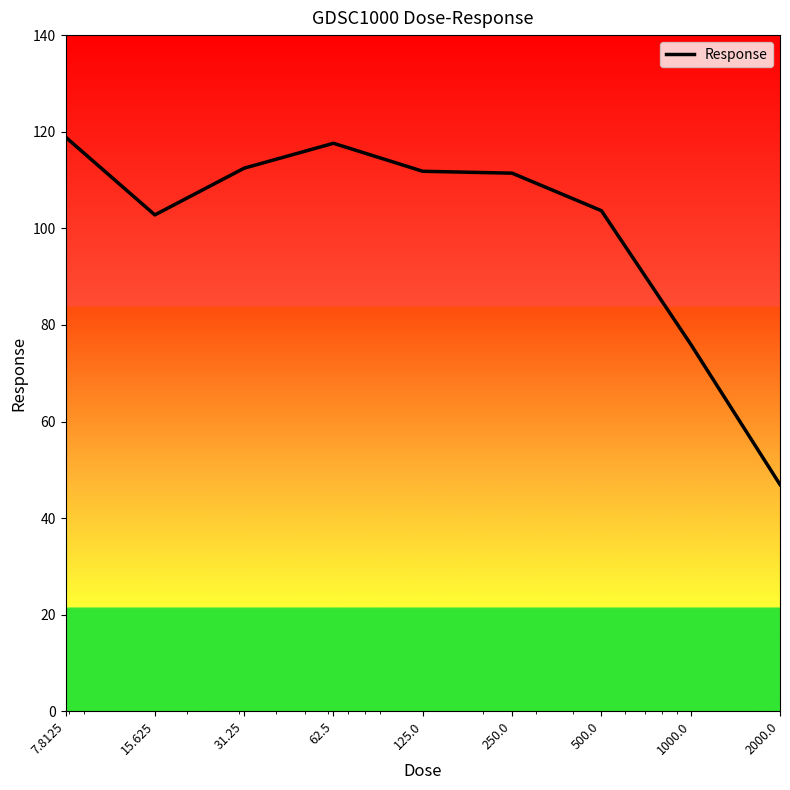

What is the minimum value shown in the chart?

47.0